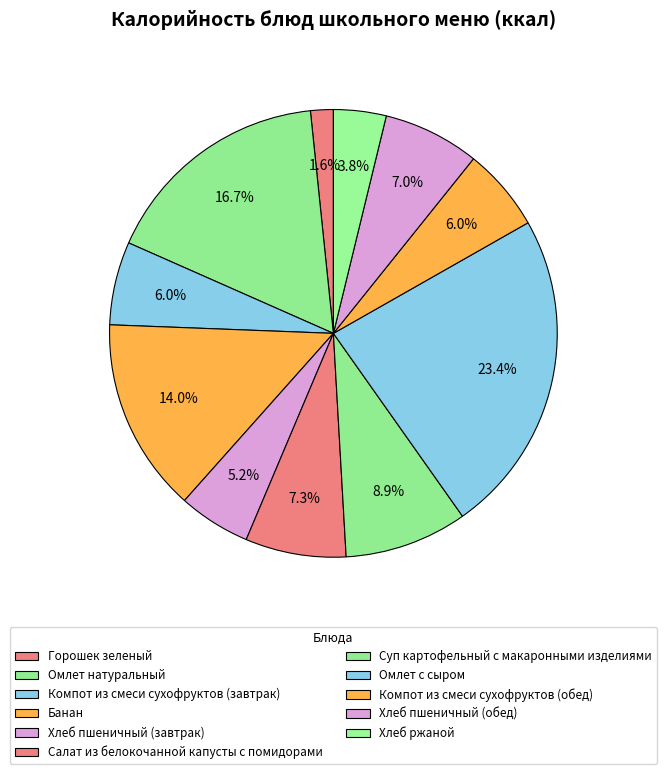

How many segments does this pie chart have?

11